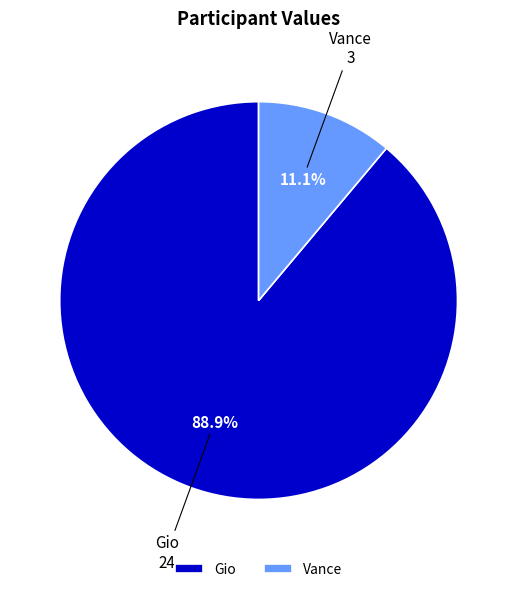

True or false: Gio accounts for 78% of the total.

False